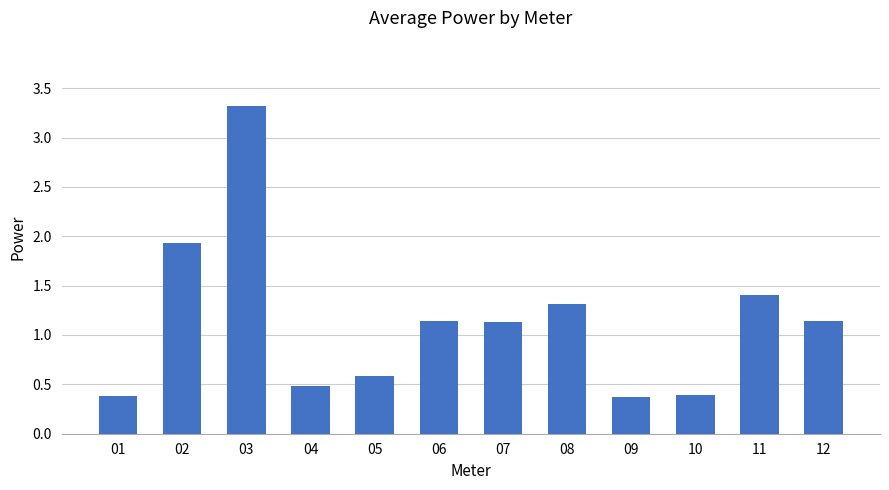

The chart shows a value of 0.1 at 09. True or false?

False